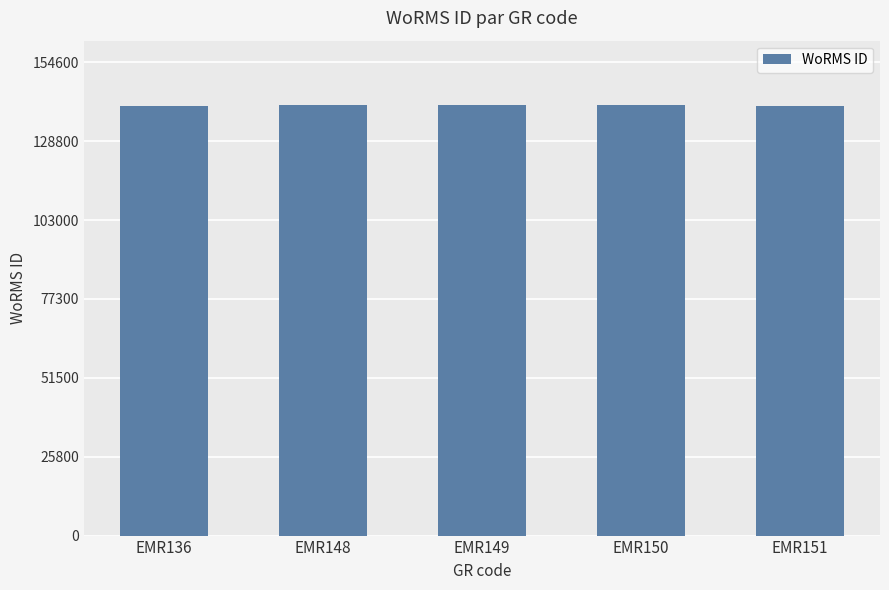

What is the greatest value displayed?

140513